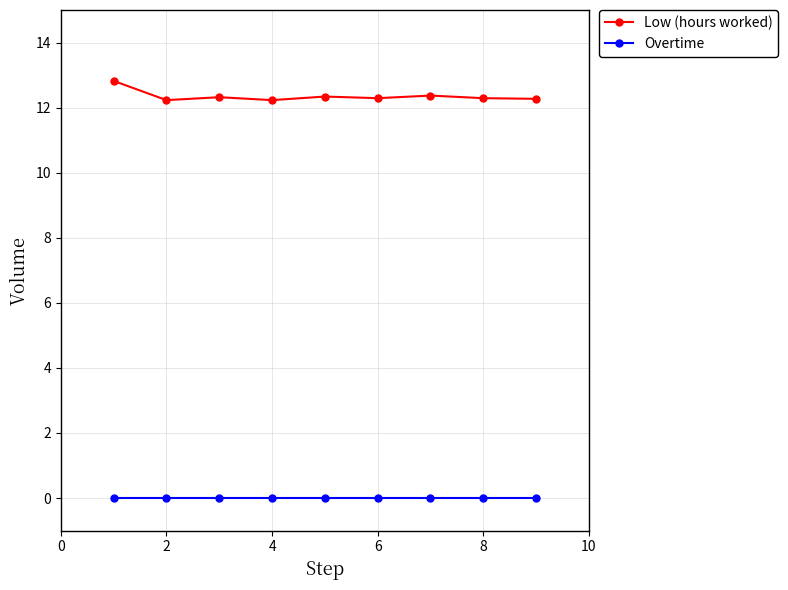

Which series has the largest total across all categories?

Low (hours worked)